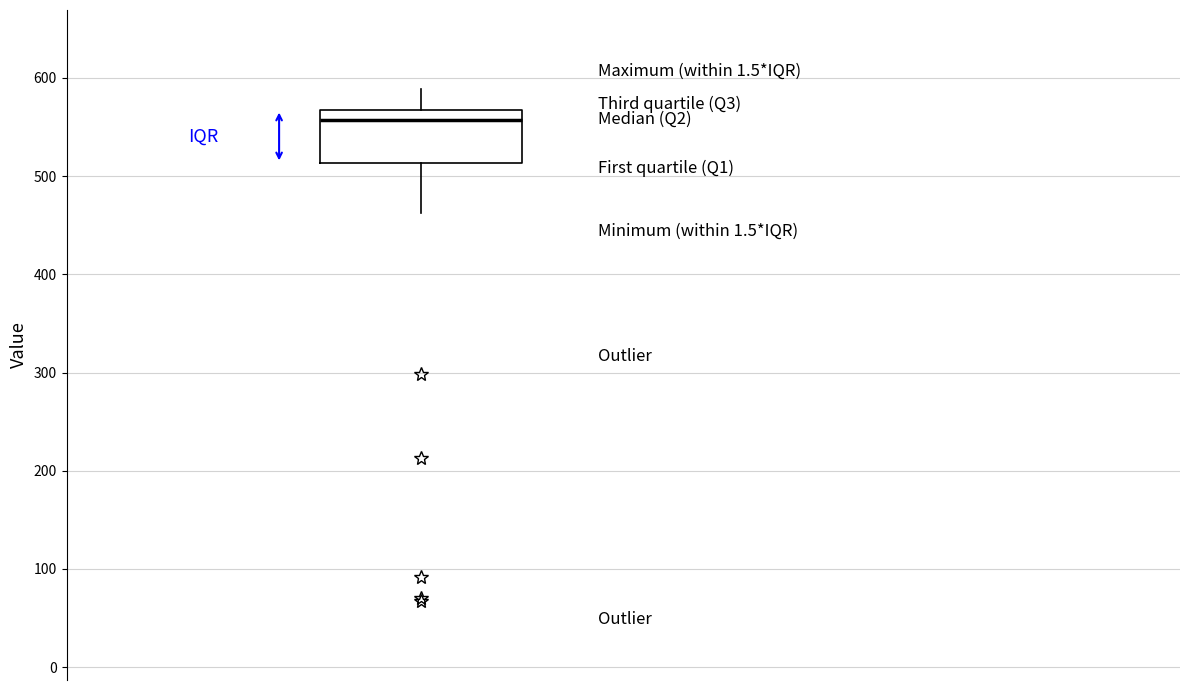

Transcribe this box plot: give where the median line is, the range the box spans, and where the two whiskers end, as read against the y-axis. The values are not printed on the chart, so give them approximately, as read against the axis.

median 560, box 510 to 570, whiskers 460 to 590